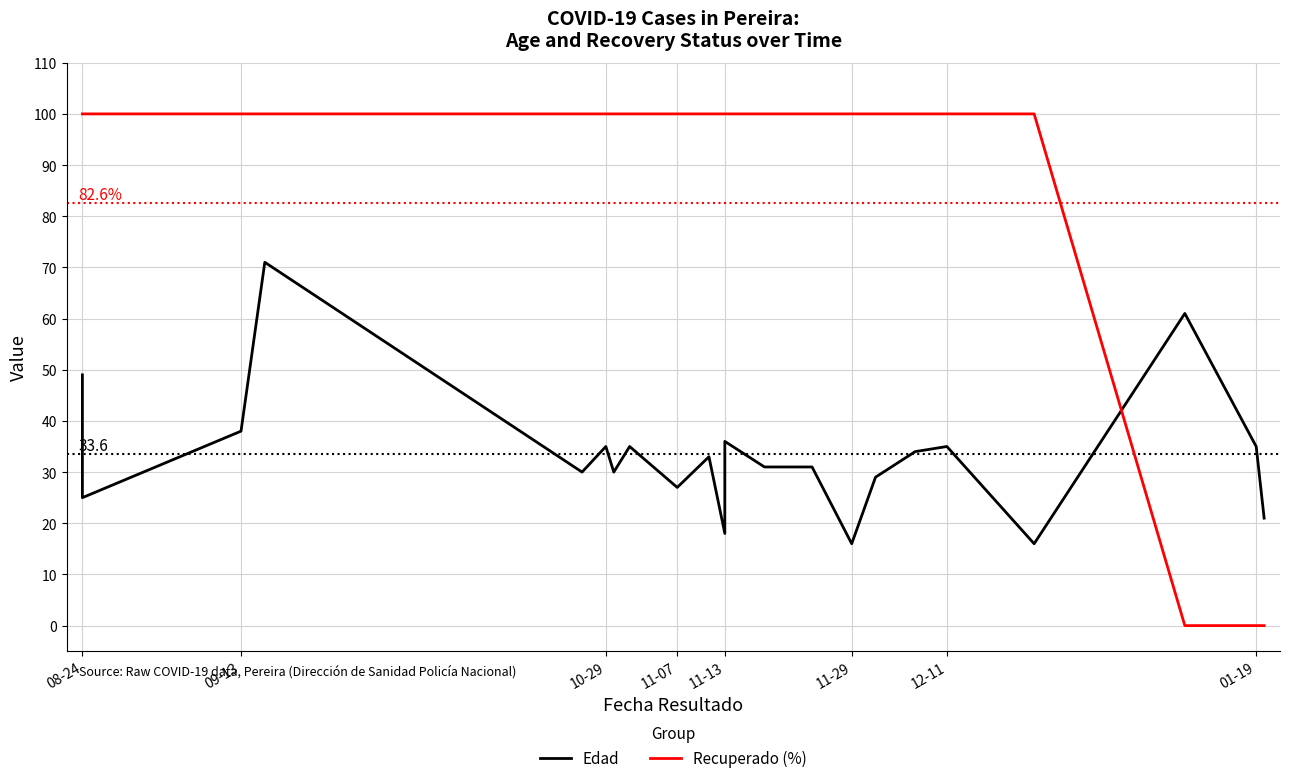

Rank the series by their maximum value, from highest to lowest.

Recuperado (%), Edad